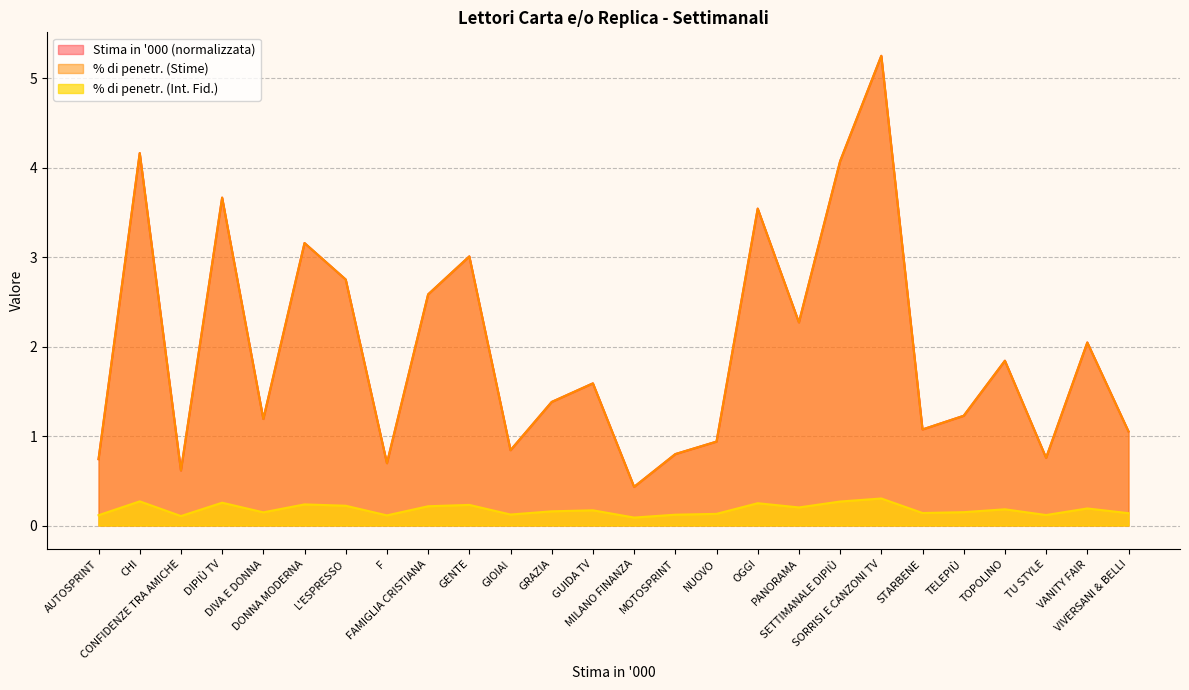

Reading left to right, what are all the values shown in this chart?

Stima in 000: 0.7	4.2	0.6	3.7	1.2	3.2	2.8	0.7	2.6	3.0	0.8	1.4	1.6	0.4	0.8	0.9	3.5	2.3	4.1	5.3	1.1	1.2	1.8	0.8	2.0	1.1
% di penetr. (Stime): 0.7	4.2	0.6	3.7	1.2	3.2	2.8	0.7	2.6	3.0	0.8	1.4	1.6	0.4	0.8	0.9	3.5	2.3	4.1	5.3	1.1	1.2	1.8	0.8	2.0	1.1
% di penetr. (Int. Fid.): 0.1	0.3	0.1	0.3	0.1	0.2	0.2	0.1	0.2	0.2	0.1	0.2	0.2	0.1	0.1	0.1	0.2	0.2	0.3	0.3	0.1	0.1	0.2	0.1	0.2	0.1